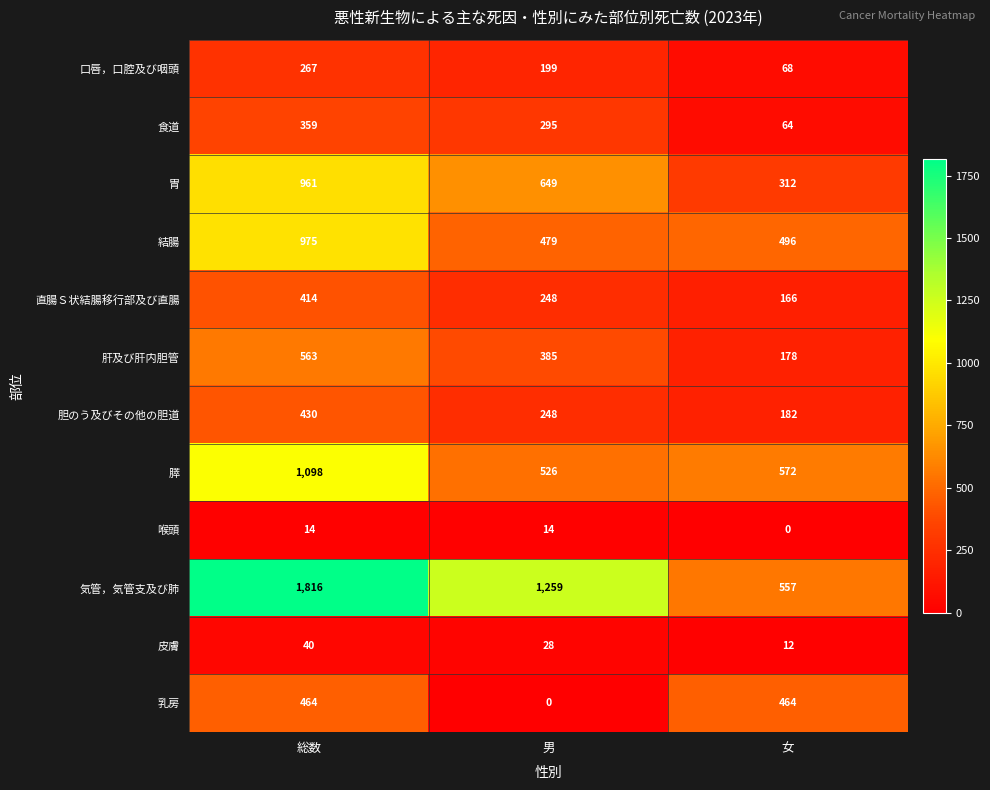

At which label does 肝及び肝内胆管 reach its minimum?

女